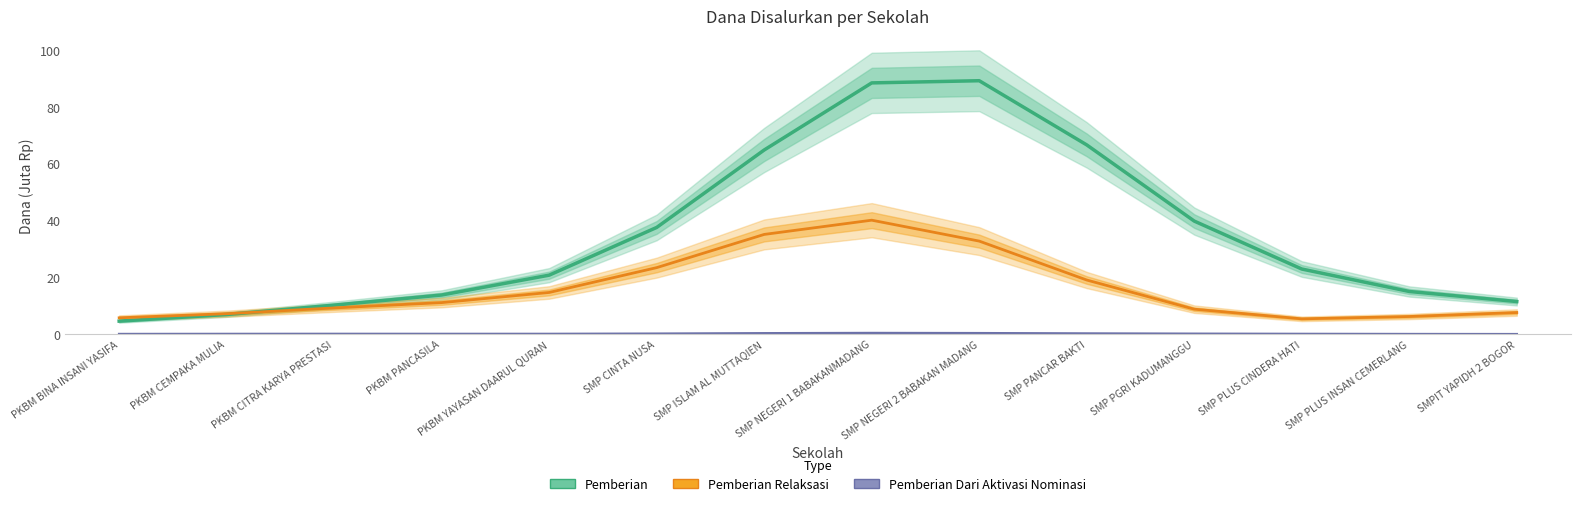

What position from the left is SMP ISLAM AL MUTTAQIEN?

7